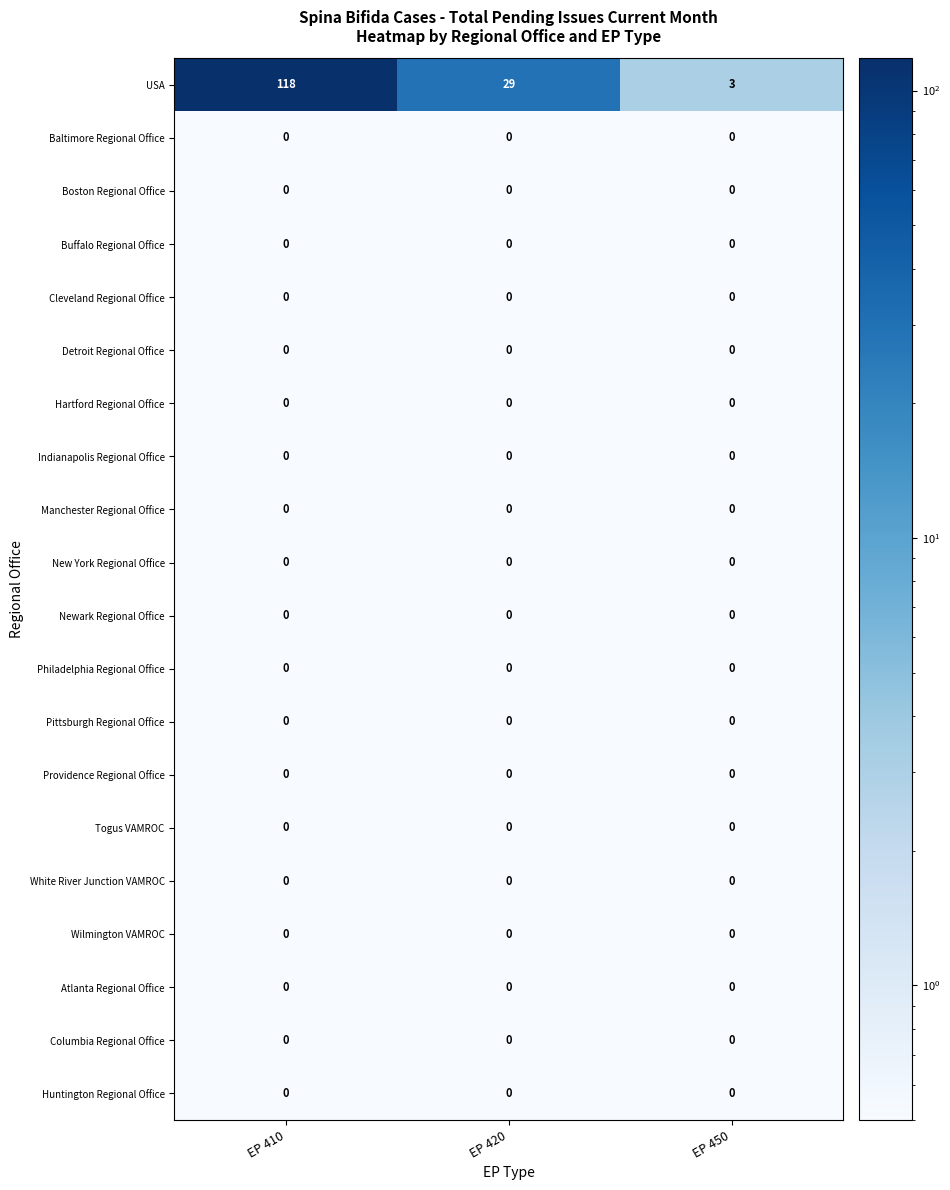

At how many categories does at least one series exceed 83?

1